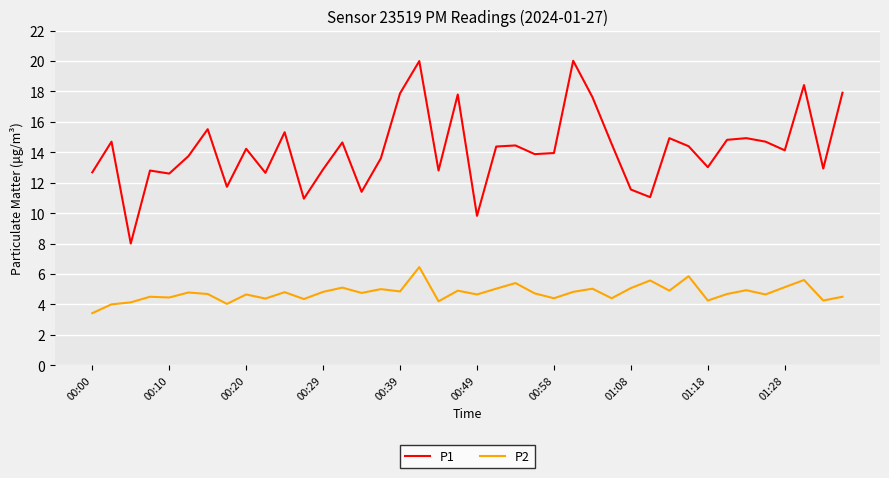

What is the lowest value of the P2 series?

3.4